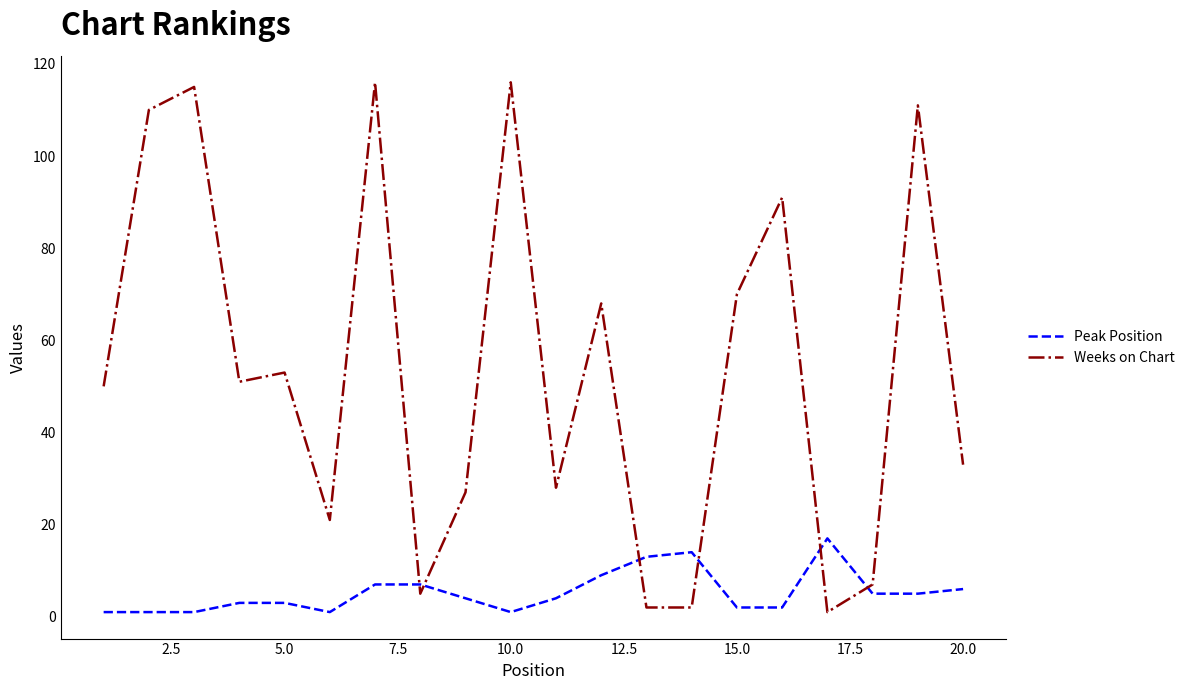

What is the difference between the second highest and second lowest values in the Peak Position series?

13